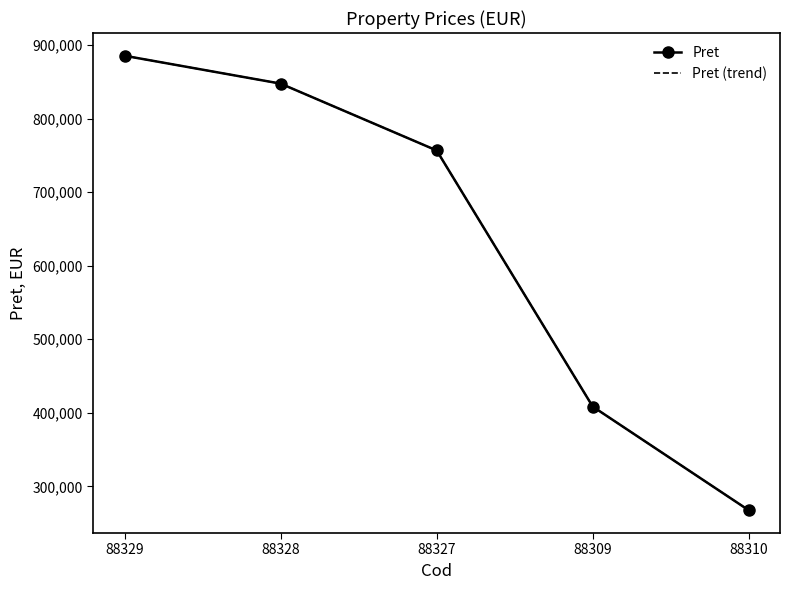

True or false: Pret (trend) and Pret cross at least once.

False